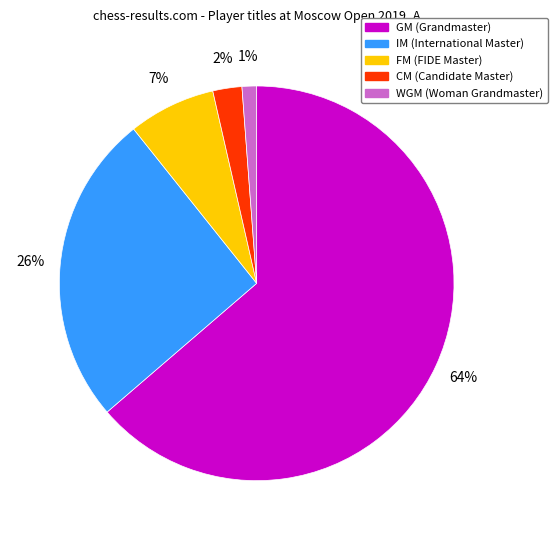

Which has a higher value, GM or WGM?

GM